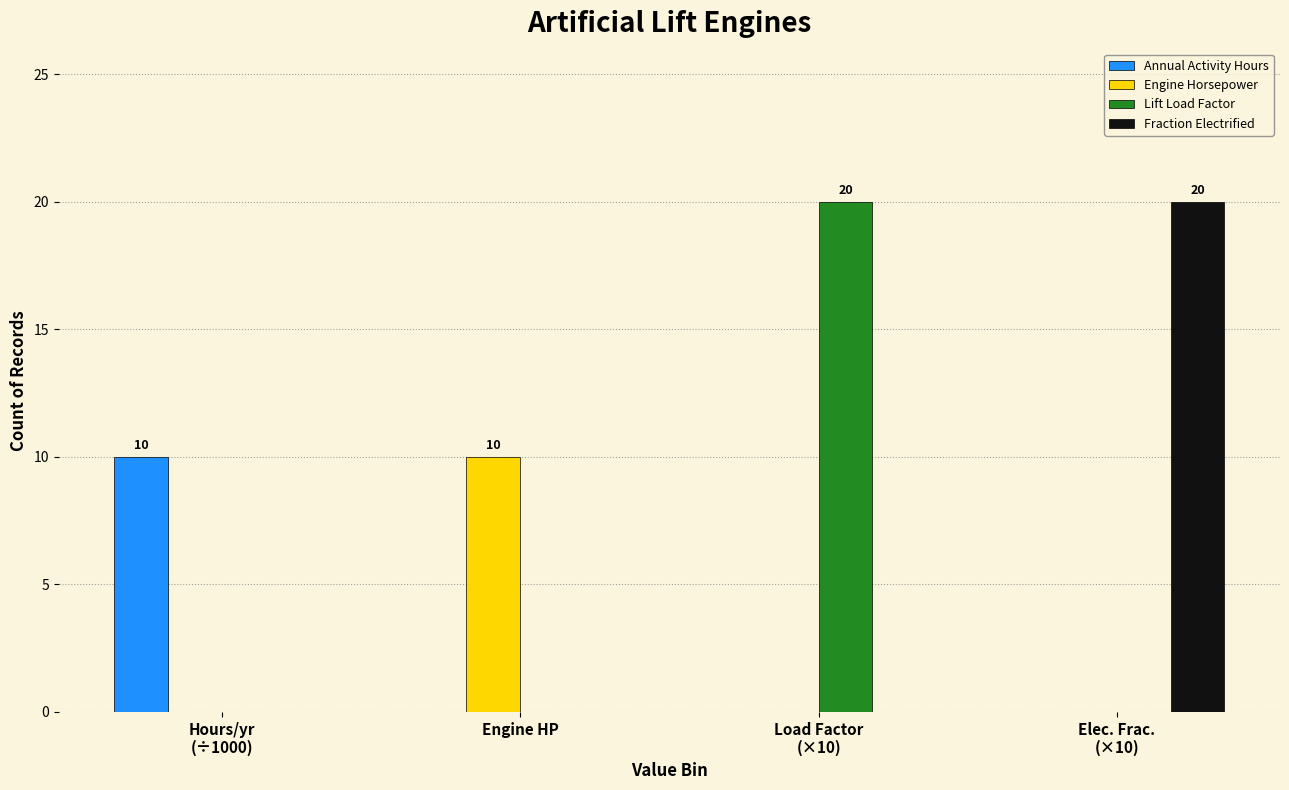

The Annual Activity Hours series shows 0 at Engine HP. True or false?

True